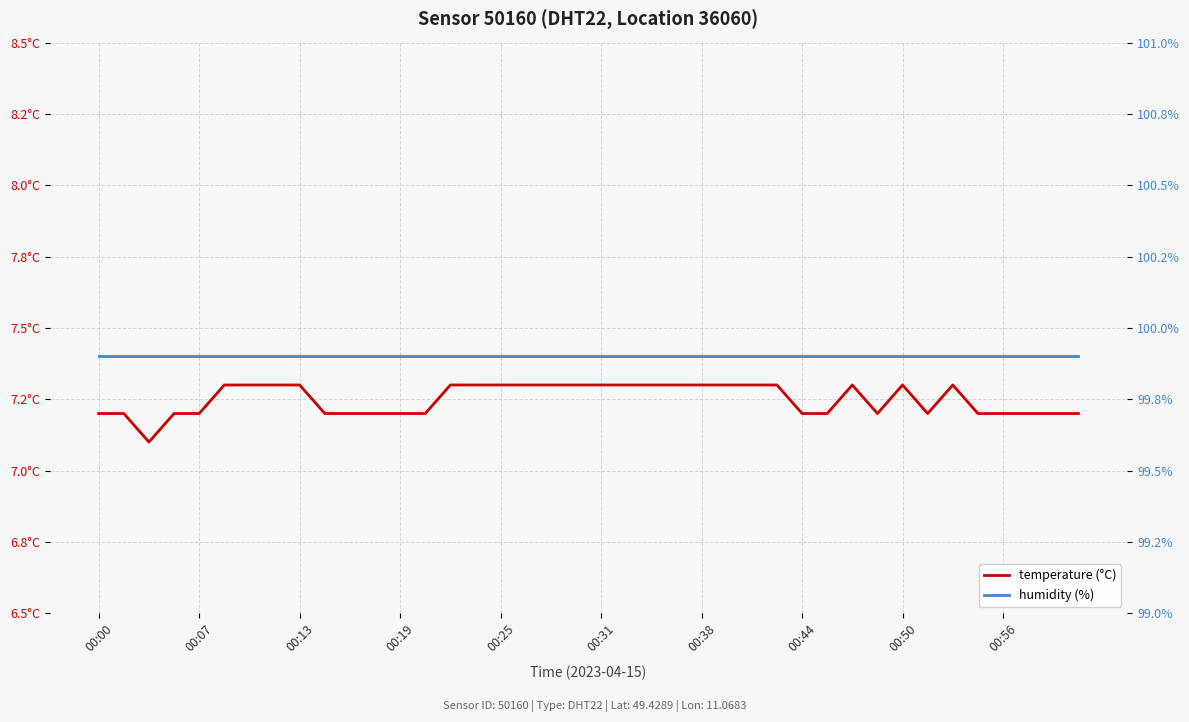

Rank the series at 29 from lowest to highest value.

temperature (°C), humidity (%)